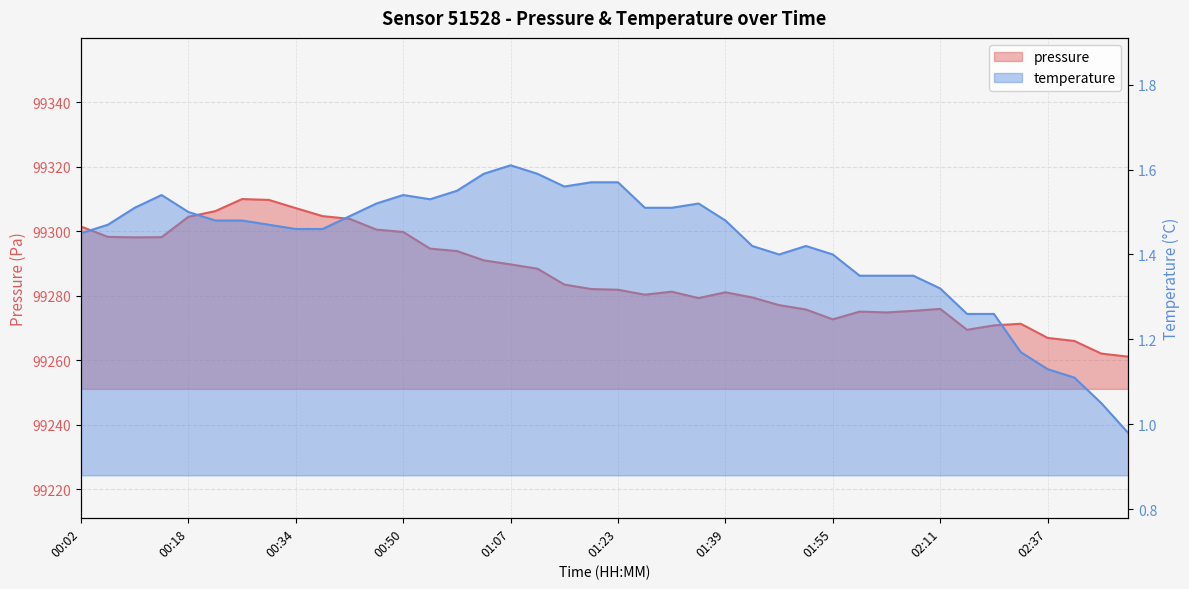

What are all the series names shown in the legend?

pressure, temperature